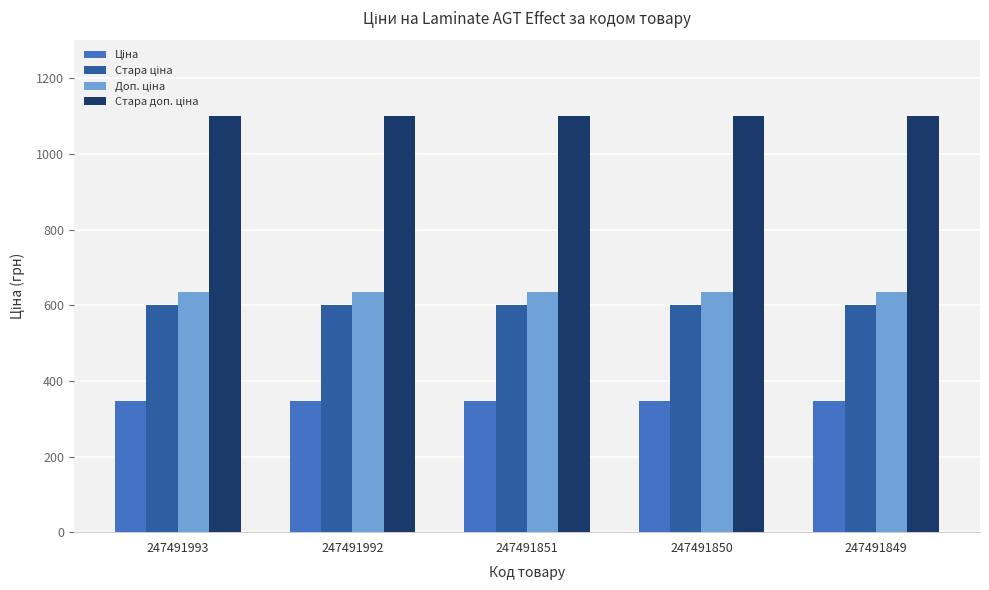

What is the smallest value displayed?

345.6